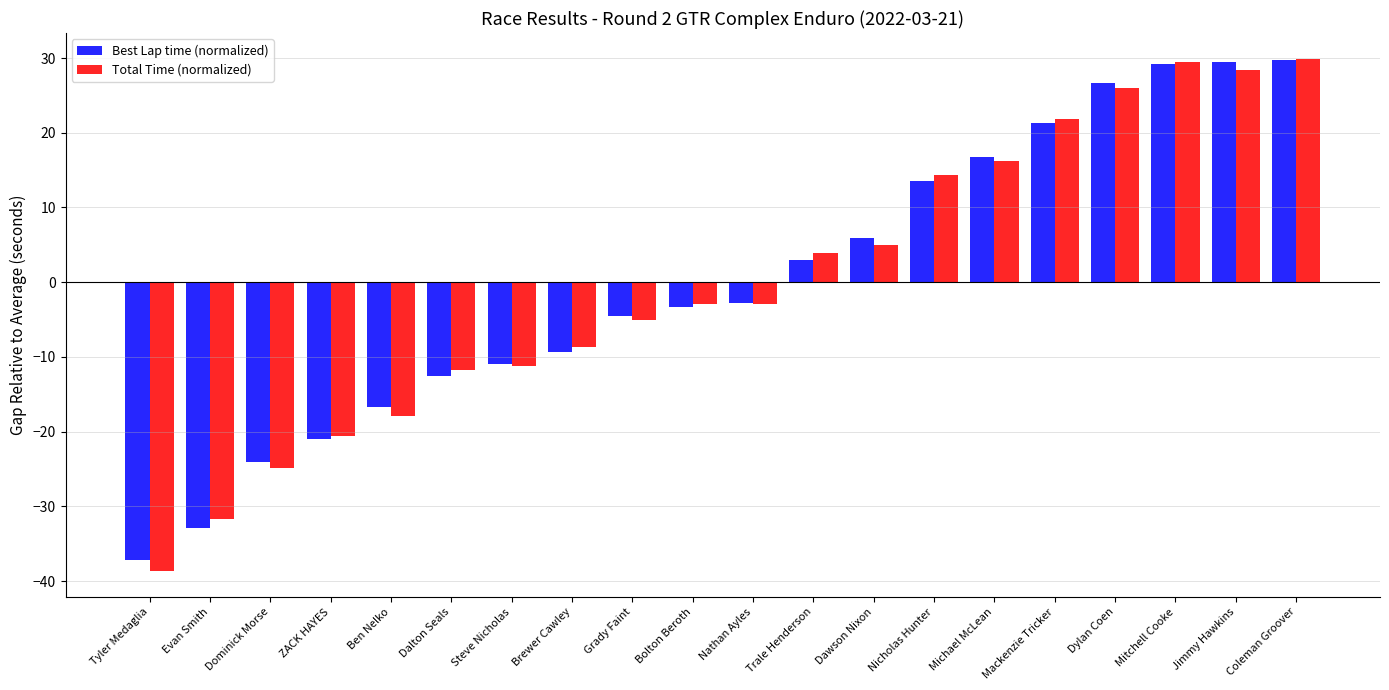

Rank the series at Ben Nelko from lowest to highest value.

Total Time (normalized), Best Lap time (normalized)